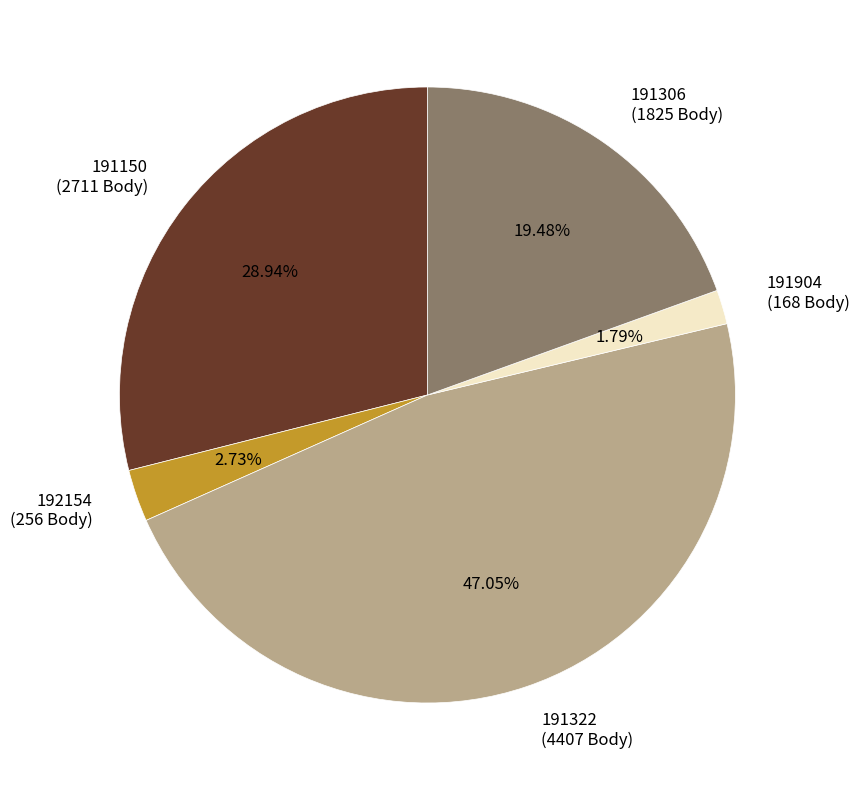

How many segments does this pie chart have?

5